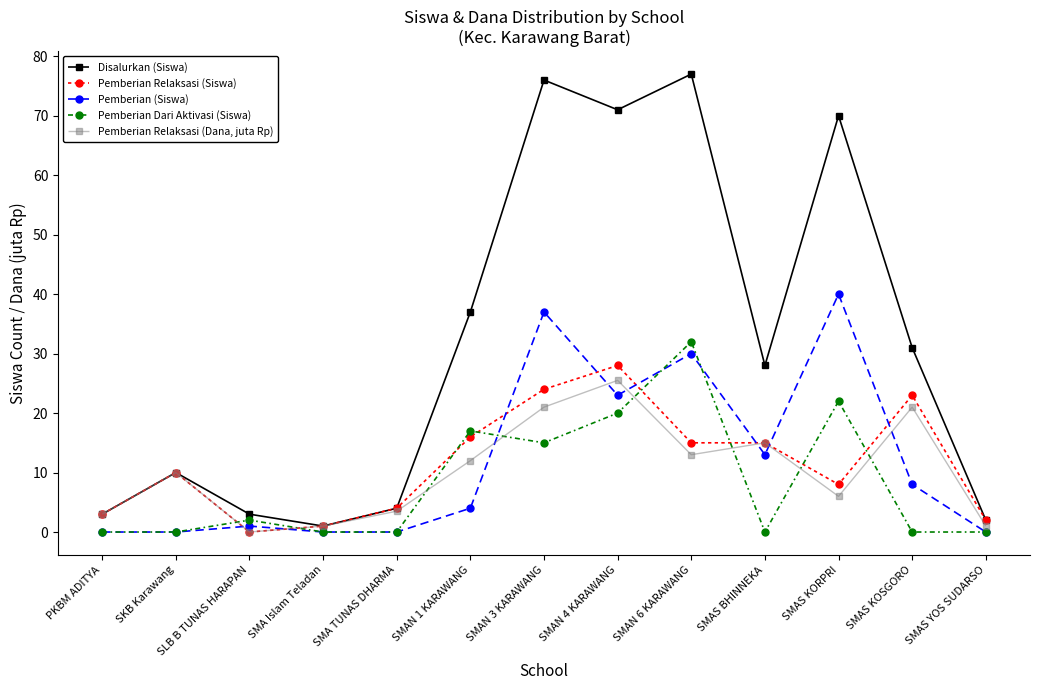

Between SMAN 6 KARAWANG and SMAS YOS SUDARSO, which series saw the biggest shift?

Disalurkan (Siswa)